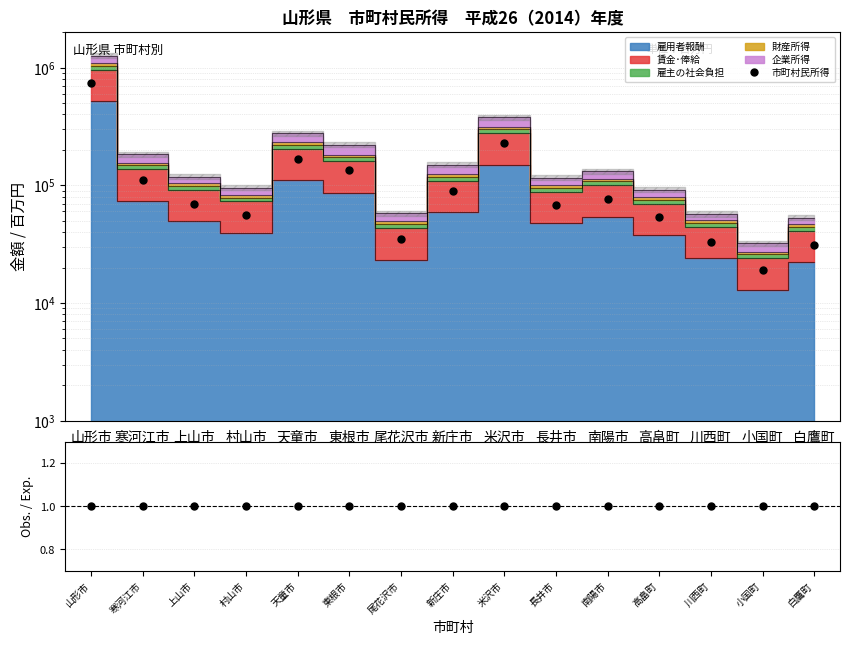

Is the value of 市町村民所得 at 川西町 greater than the value of 市町村民所得 / 要素費用合計 at 上山市?

Yes